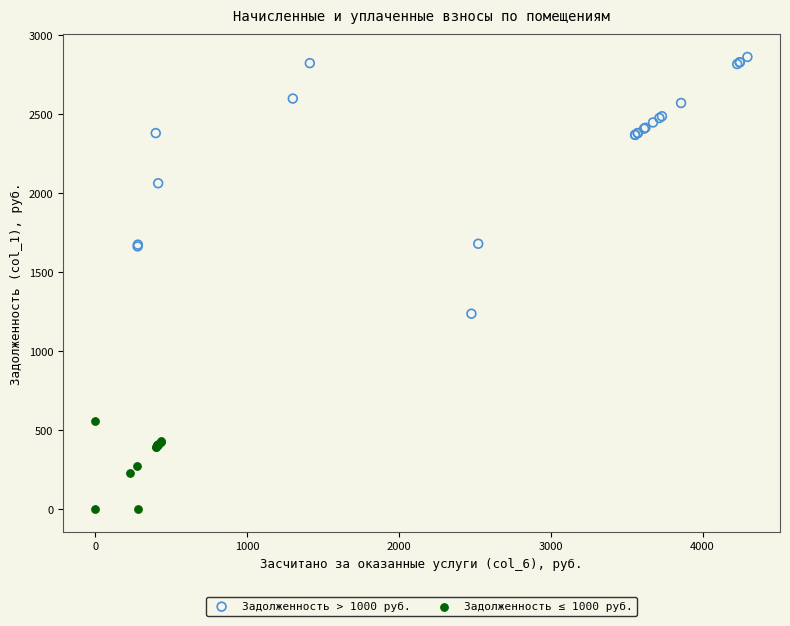

Which series has the largest Y range (max minus min)?

Задолженность > 1000 руб.